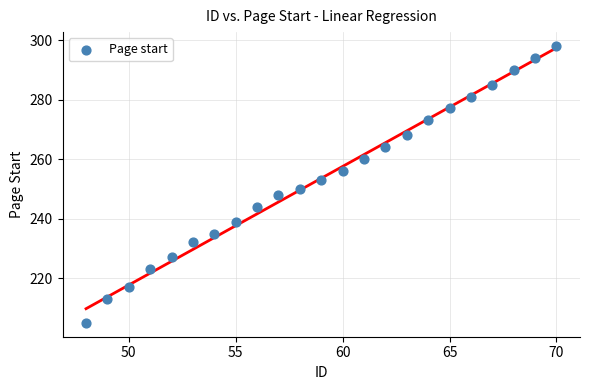

What is the range of Y values (max minus min)?

93